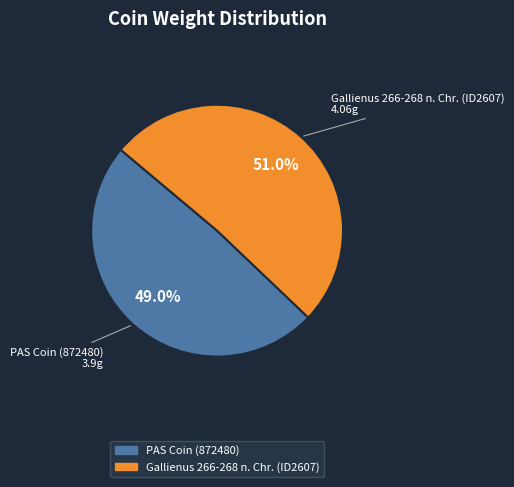

Does any single category account for the majority?

Yes